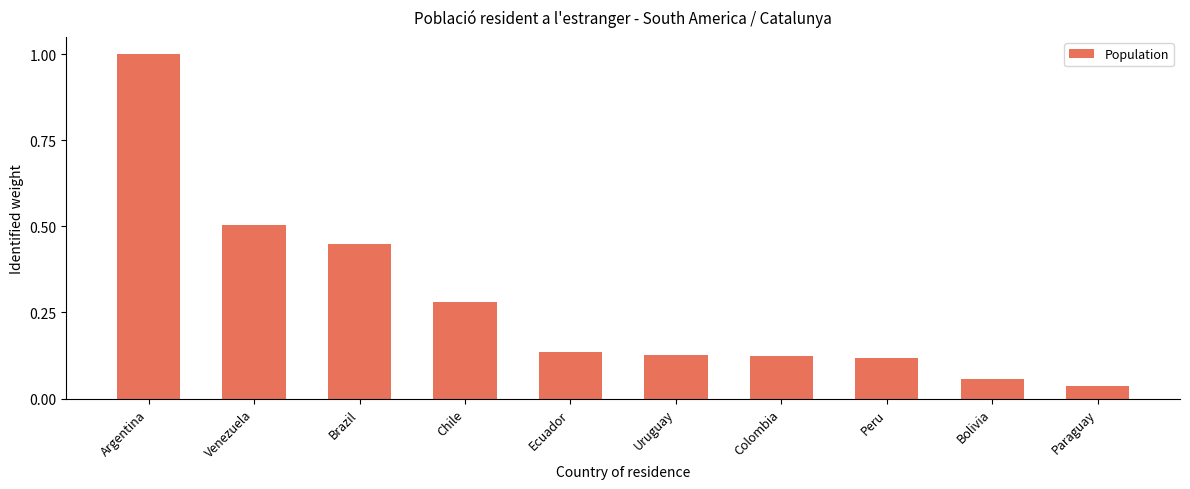

Is it true that the value at Ecuador is 0.2?

False